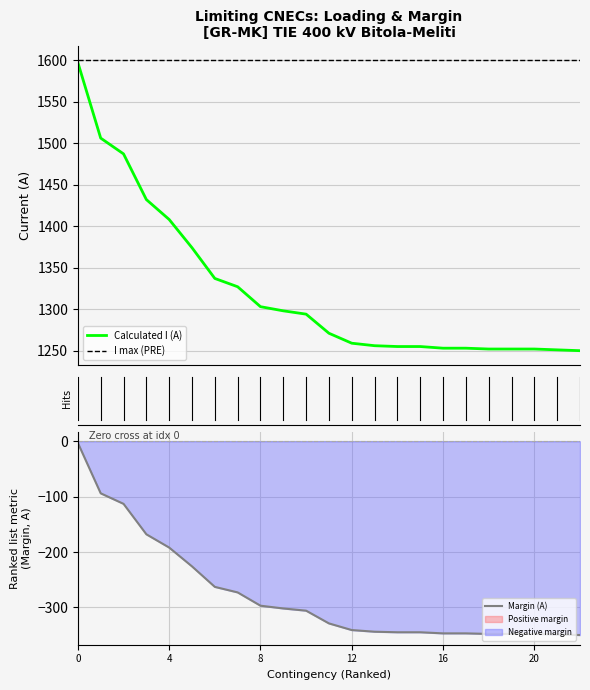

What is the average value of the Calculated I (A) series?

1323